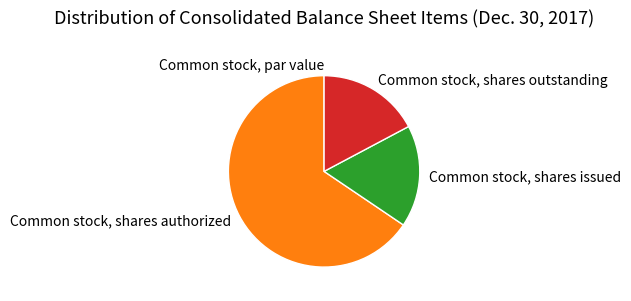

Is it true that Common stock, shares issued is 6% of the pie?

False